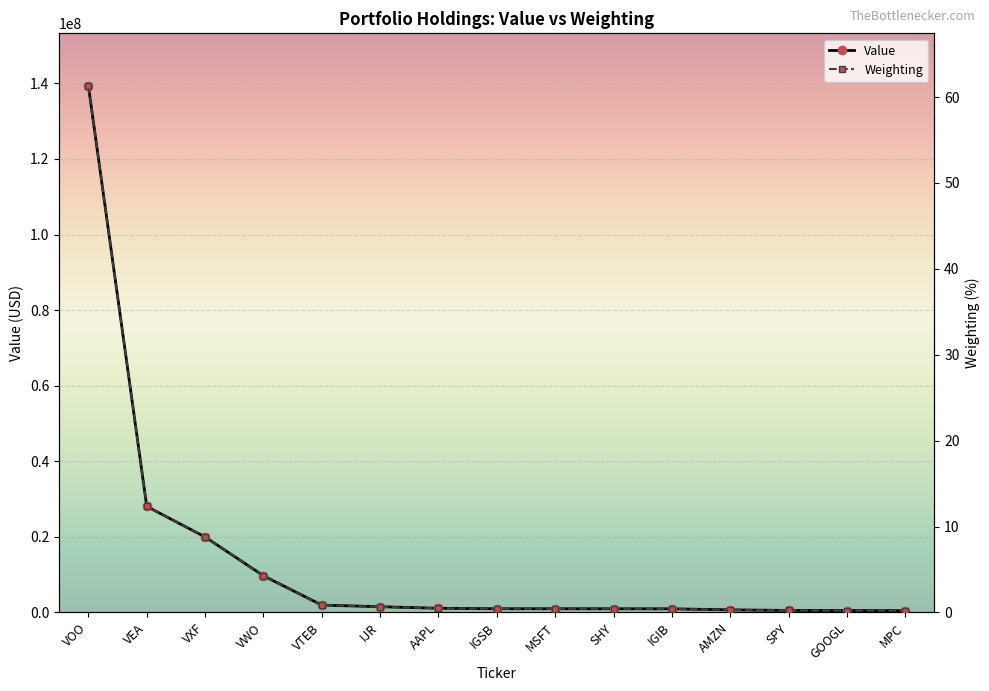

True or false: Value and Weighting cross at least once.

False